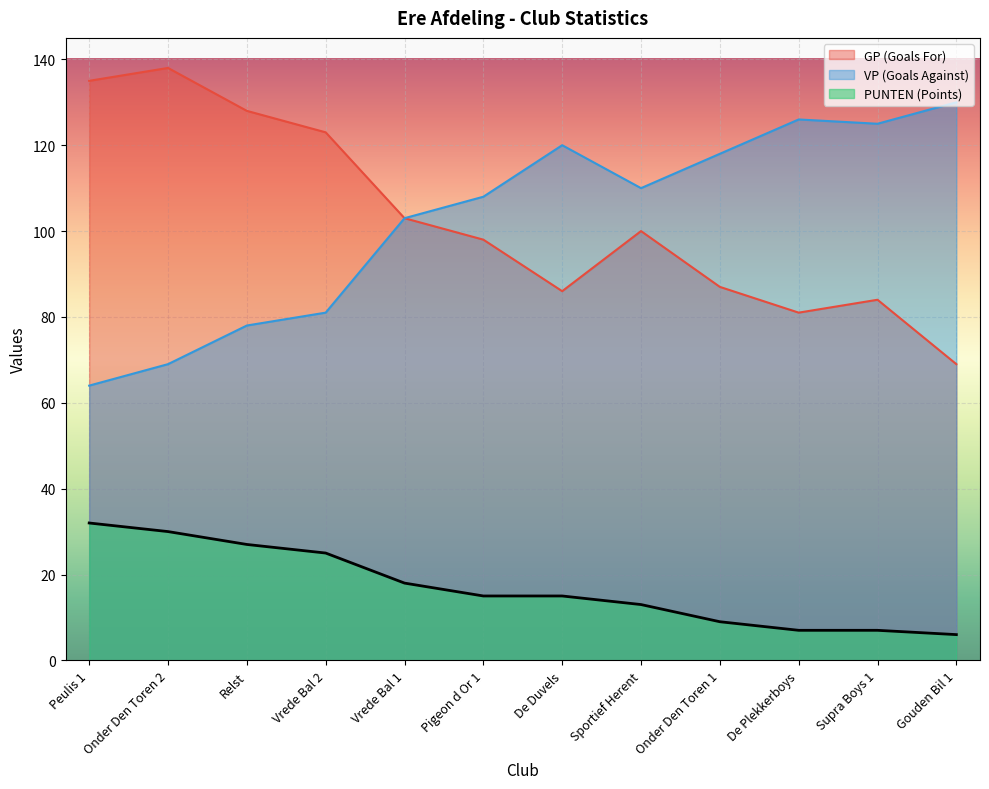

Is the value of GP (Goals For) at Sportief Herent greater than the value of PUNTEN (Points) at Pigeon d Or 1?

Yes